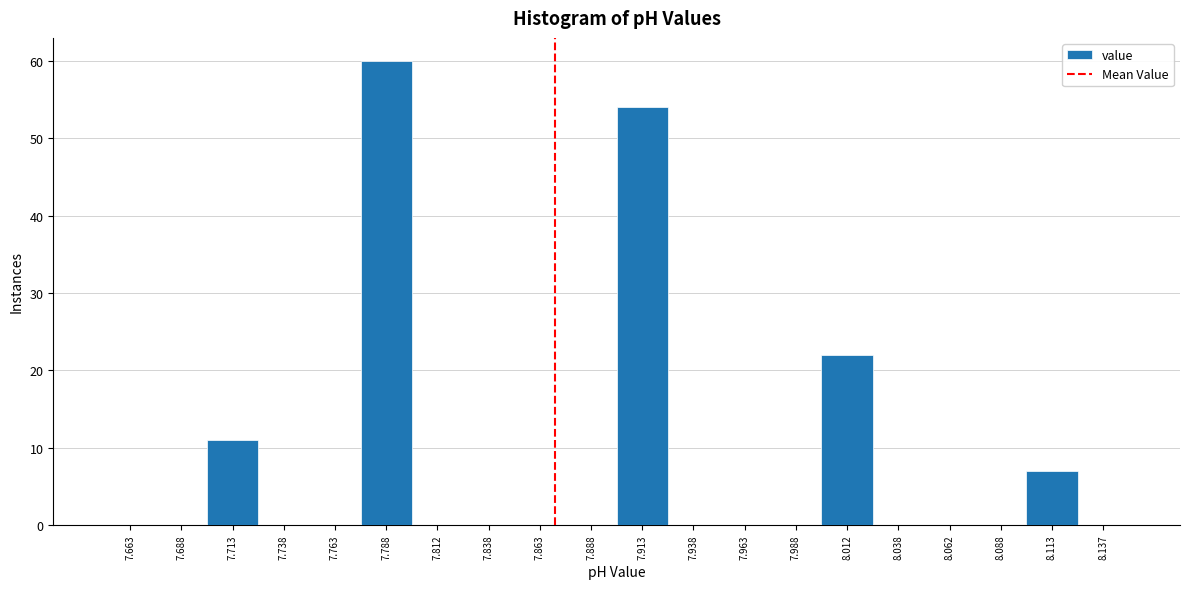

Reading left to right, transcribe this chart: for each bar, give the range it covers on the x-axis and its height. The values are not printed on the chart, so give them approximately, as read against the axis.

7.650 to 7.675: 0
7.675 to 7.700: 0
7.700 to 7.725: 11
7.725 to 7.750: 0
7.750 to 7.775: 0
7.775 to 7.800: 60
7.800 to 7.825: 0
7.825 to 7.850: 0
7.850 to 7.875: 0
7.875 to 7.900: 0
7.900 to 7.925: 54
7.925 to 7.950: 0
7.950 to 7.975: 0
7.975 to 8.000: 0
8.000 to 8.025: 22
8.025 to 8.050: 0
8.050 to 8.075: 0
8.075 to 8.100: 0
8.100 to 8.125: 7
8.125 to 8.150: 0